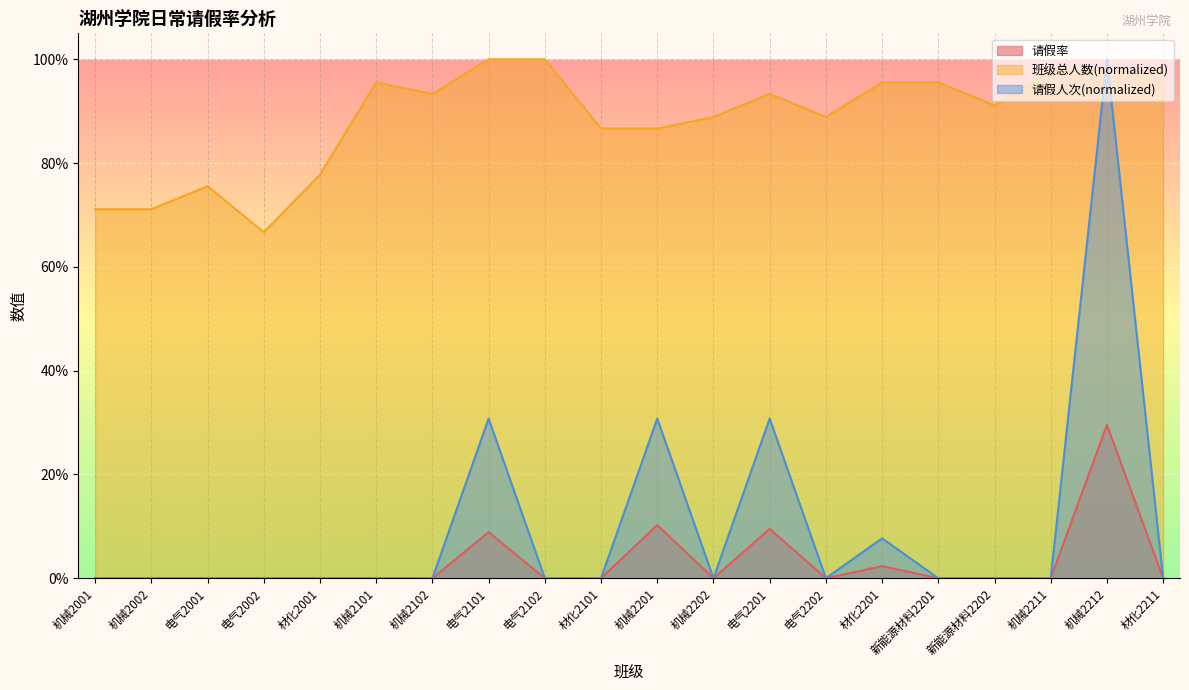

Read the 班级总人数(normalized) value at 材化2001.

0.8